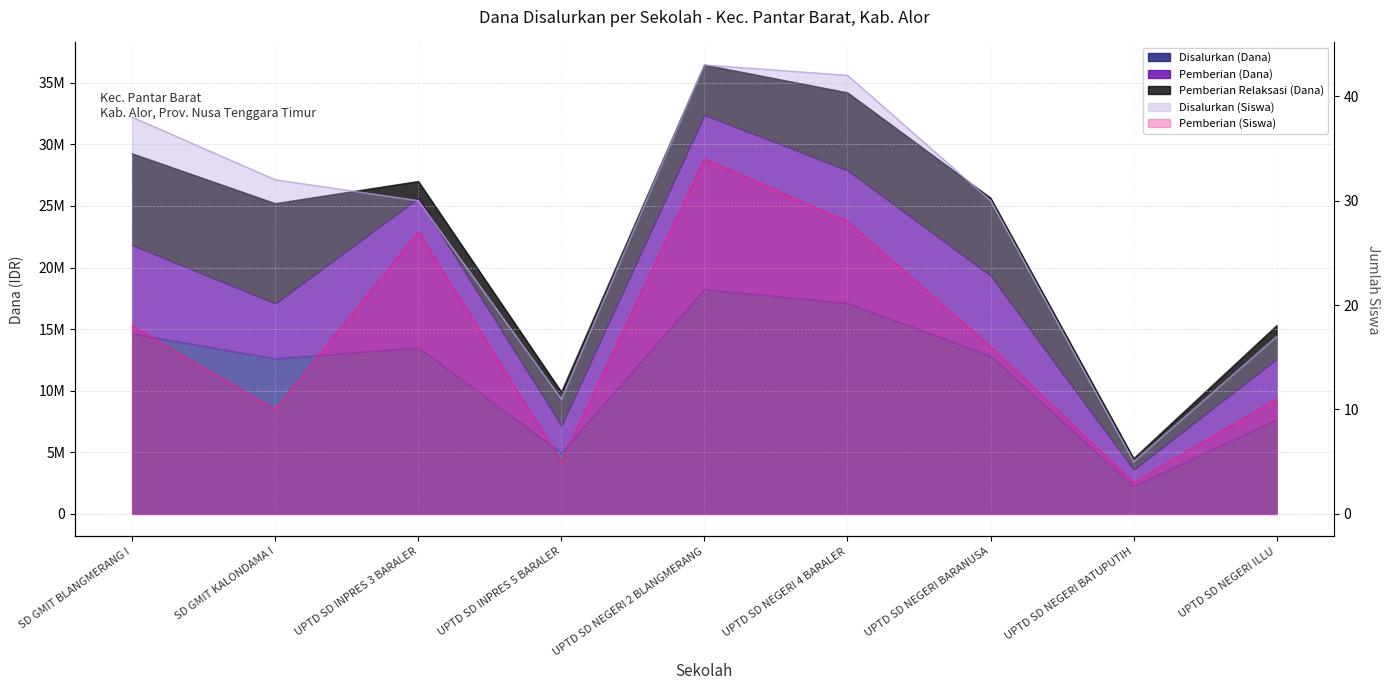

What is the difference between the maximum and minimum values in the Pemberian (Siswa) series?

31